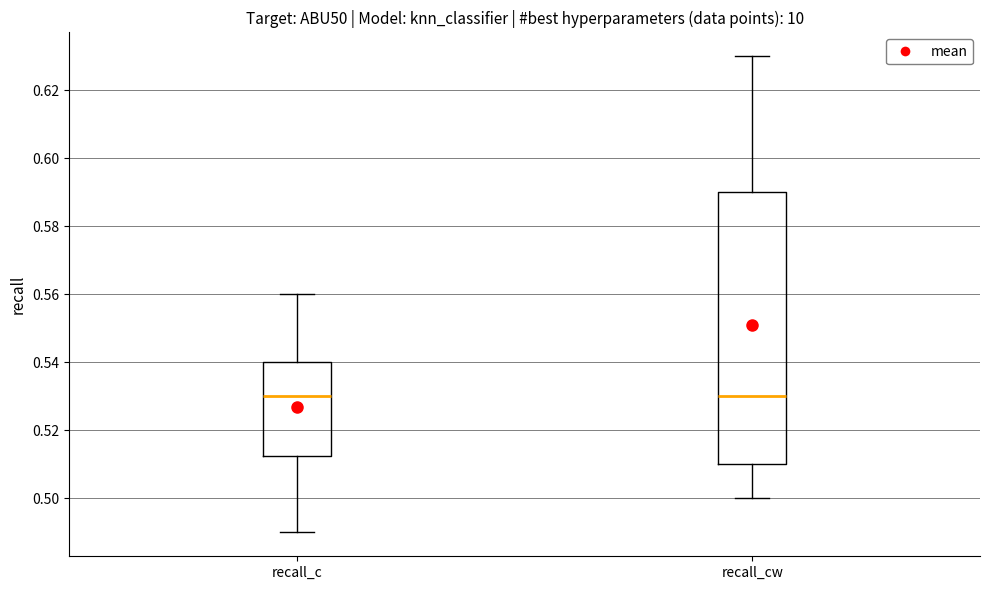

Reading left to right, read every box against the y-axis: the position of its median line, the range the box covers, and the ends of its whiskers. The values are not printed on the chart, so give them approximately, as read against the axis.

recall_c: median 0.530, box 0.512 to 0.540, whiskers 0.490 to 0.560
recall_cw: median 0.530, box 0.510 to 0.590, whiskers 0.500 to 0.630